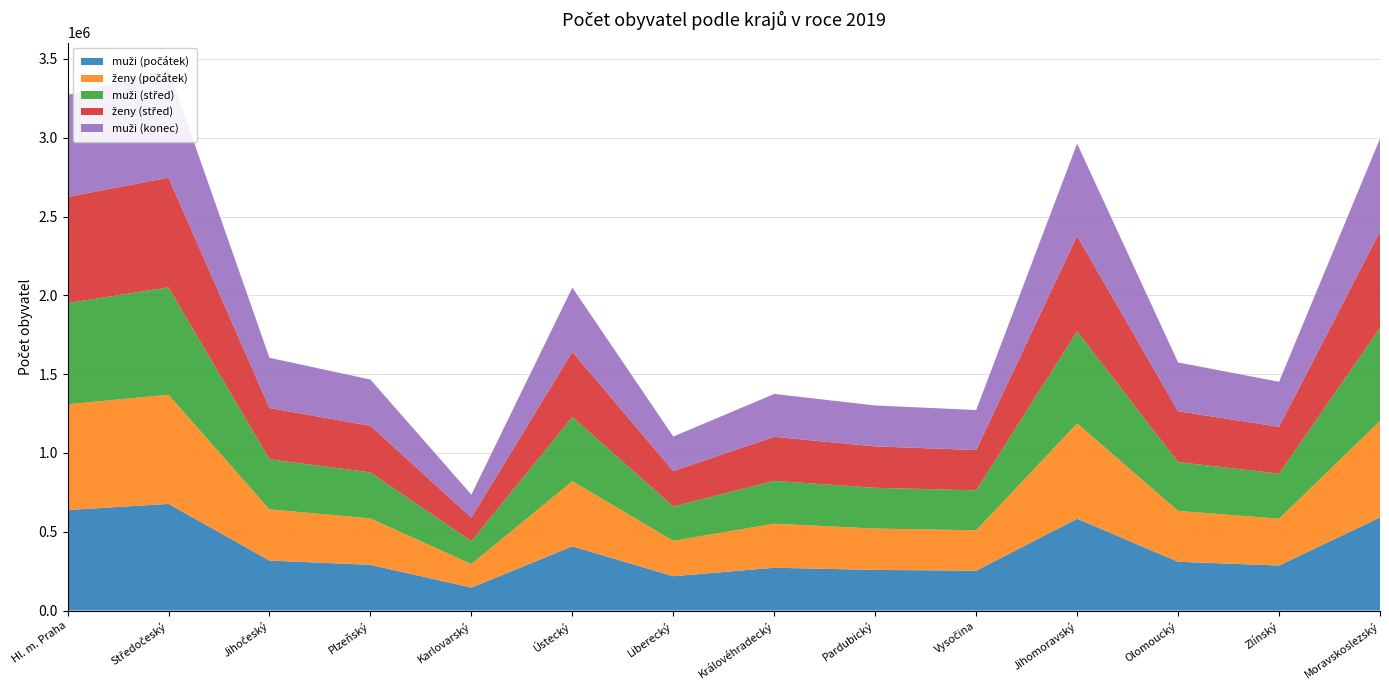

Reading left to right, what are all the values shown in this chart?

muži (počátek): Hl. m. Praha=638009	Středočeský=676696	Jihočeský=317268	Plzeňský=290226	Karlovarský=145674	Ústecký=407395	Liberecký=217791	Královéhradecký=271591	Pardubický=257948	Vysočina=253061	Jihomoravský=582516	Olomoucký=309620	Zlínský=285883	Moravskoslezský=590516
ženy (počátek): Hl. m. Praha=670623	Středočeský=692636	Jihočeský=324865	Plzeňský=294446	Karlovarský=149222	Ústecký=413394	Liberecký=224565	Královéhradecký=279430	Pardubický=262368	Vysočina=256213	Jihomoravský=605151	Olomoucký=322872	Zlínský=297038	Moravskoslezský=612783
muži (střed): Hl. m. Praha=642014	Středočeský=681154	Jihočeský=317941	Plzeňský=291908	Karlovarský=145649	Ústecký=407444	Liberecký=218169	Královéhradecký=271804	Pardubický=258640	Vysočina=253236	Jihomoravský=583786	Olomoucký=309550	Zlínský=285916	Moravskoslezský=589653
ženy (střed): Hl. m. Praha=673297	Středočeský=696351	Jihočeský=325204	Plzeňský=295623	Karlovarský=149158	Ústecký=413093	Liberecký=224778	Královéhradecký=279404	Pardubický=262506	Vysočina=256134	Jihomoravský=605744	Olomoucký=322591	Zlínský=296794	Moravskoslezský=611783
muži (konec): Hl. m. Praha=647286	Středočeský=685199	Jihočeský=318468	Plzeňský=293394	Karlovarský=145594	Ústecký=407763	Liberecký=218661	Královéhradecký=272184	Pardubický=259694	Vysočina=253649	Jihomoravský=585254	Olomoucký=309603	Zlínský=285949	Moravskoslezský=589298